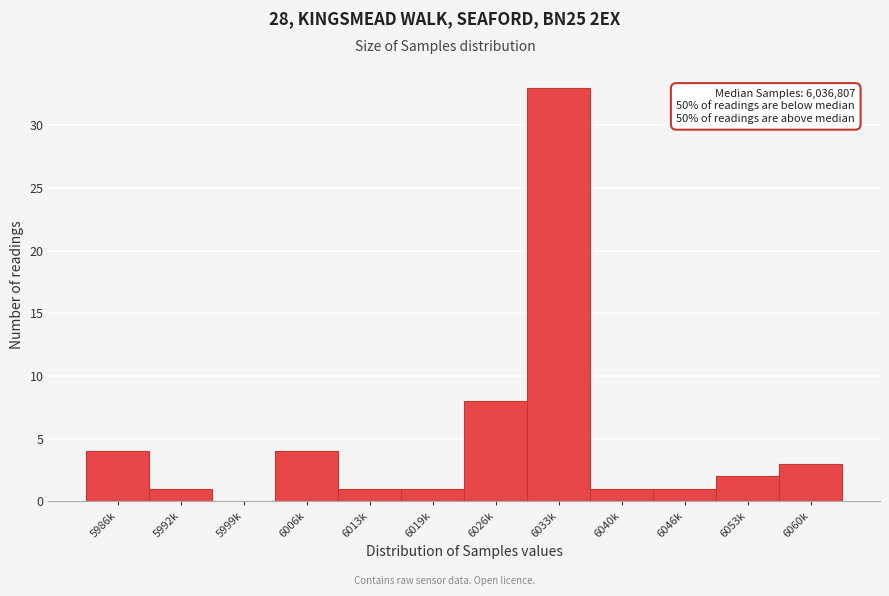

Reading left to right, list all the values displayed in this chart.

5986k=4	5992k=1	5999k=0	6006k=4	6013k=1	6019k=1	6026k=8	6033k=33	6040k=1	6046k=1	6053k=2	6060k=3